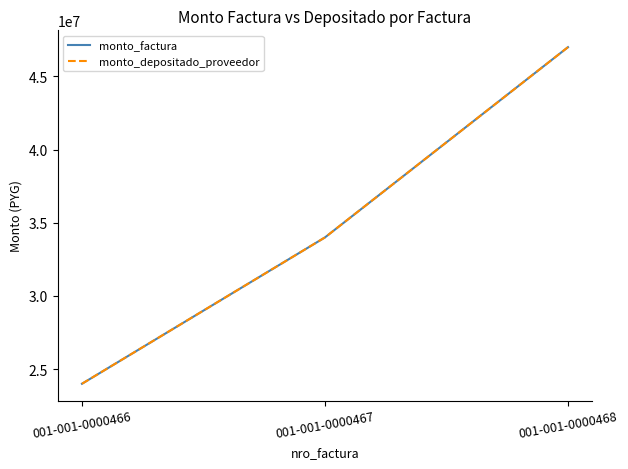

Does the chart have visible grid lines?

No